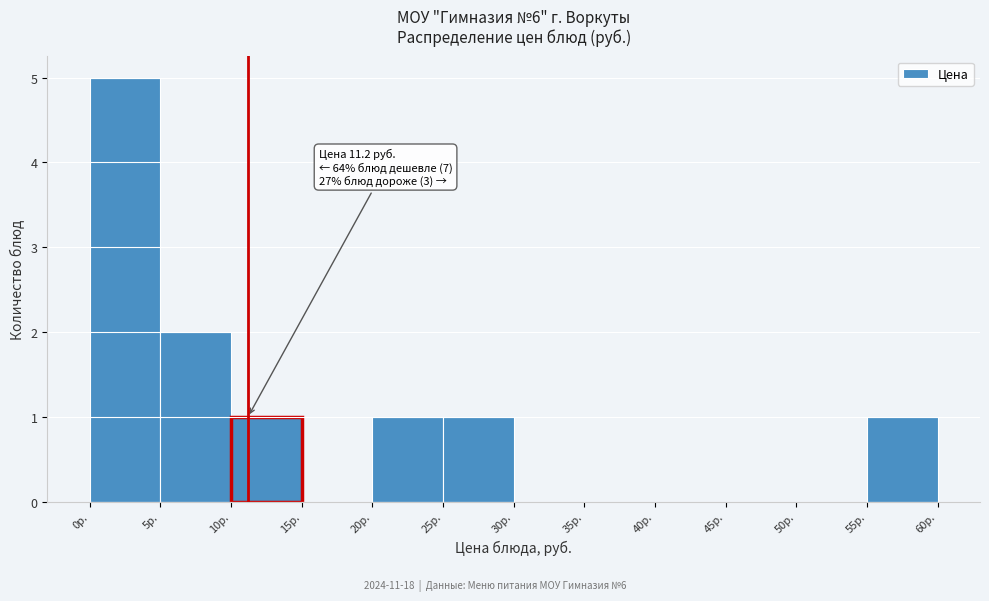

Which range on the x-axis has the tallest bar?

0 to 5